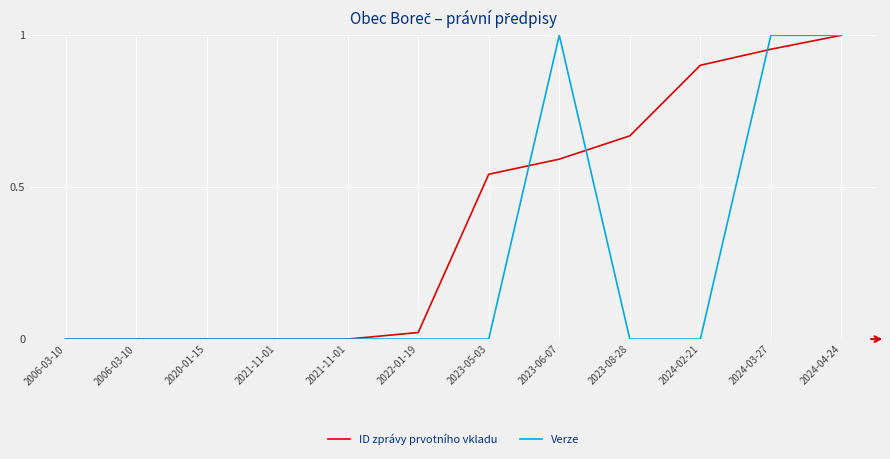

Does the chart have visible grid lines?

Yes